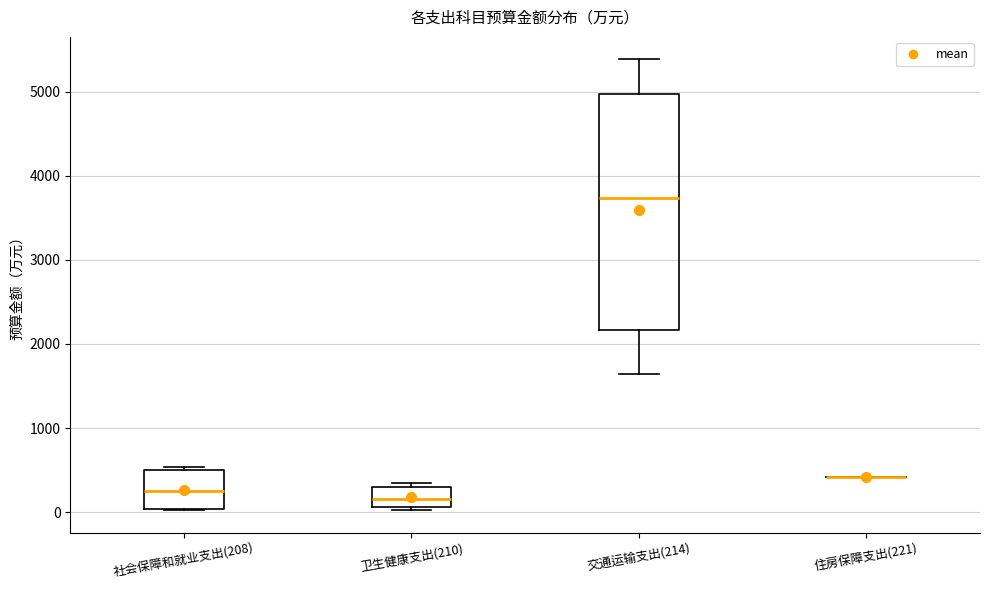

Where is the upper edge of the box for 卫生健康支出(210) on the y-axis? The values are not printed on the chart, so give them approximately, as read against the axis.

300